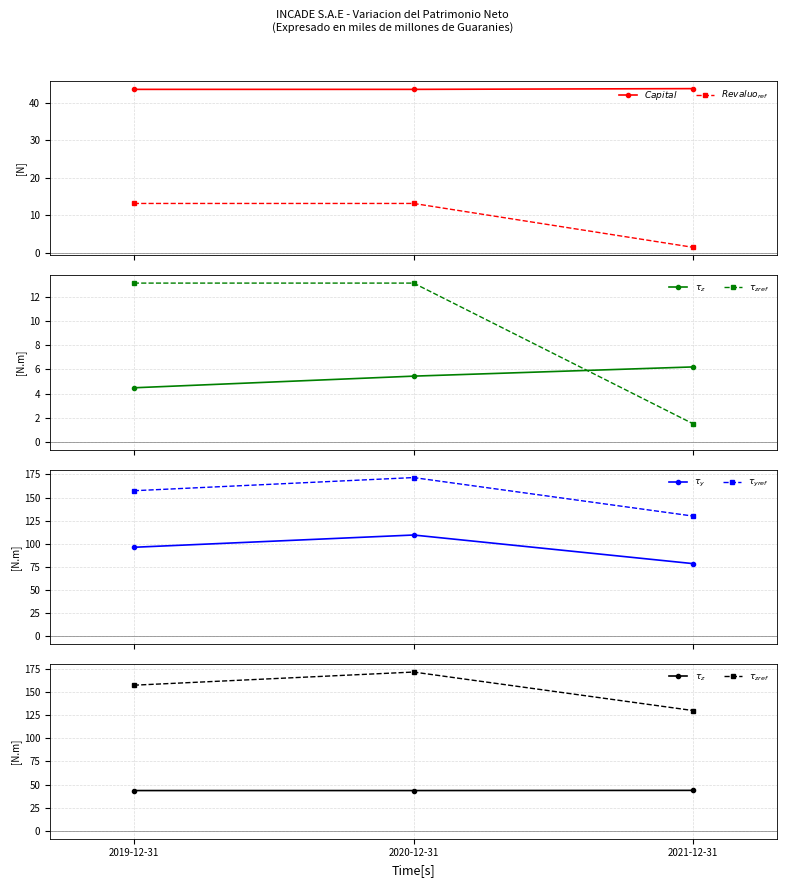

Rank the categories by $\tau_{zref}$ value from lowest to highest.

2021-12-31, 2019-12-31, 2020-12-31